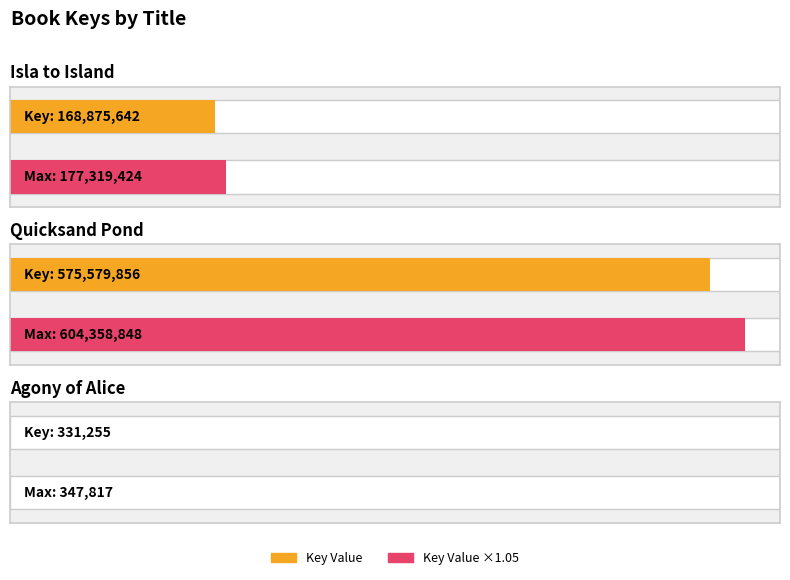

Which category has the highest value across all series?

Quicksand Pond